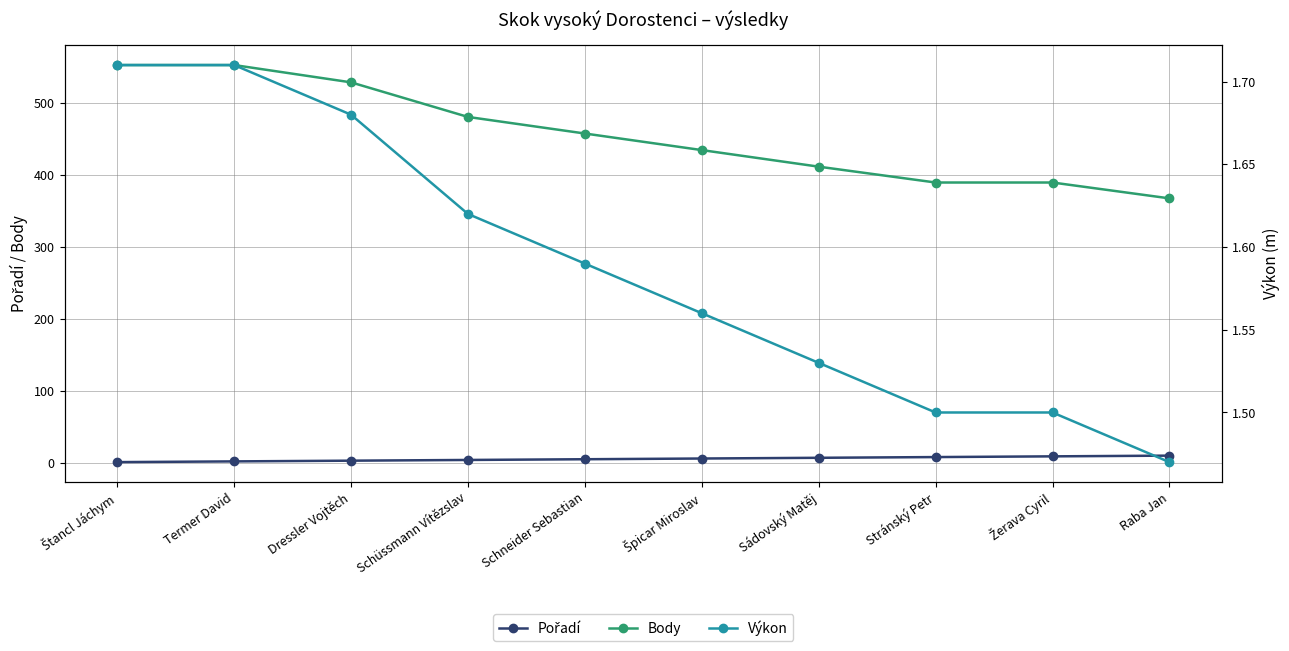

What is the difference between the maximum and minimum values in the Výkon series?

0.2